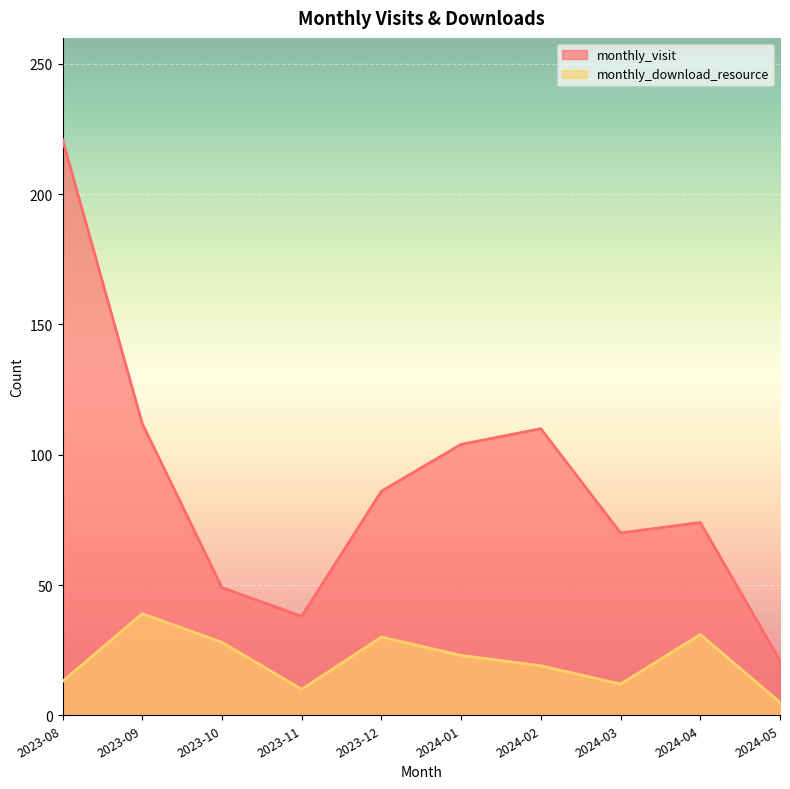

Reading left to right, list all the values displayed in this chart.

monthly_visit: 2023-08=221	2023-09=112	2023-10=49	2023-11=38	2023-12=86	2024-01=104	2024-02=110	2024-03=70	2024-04=74	2024-05=21
monthly_download_resource: 2023-08=13	2023-09=39	2023-10=28	2023-11=10	2023-12=30	2024-01=23	2024-02=19	2024-03=12	2024-04=31	2024-05=5